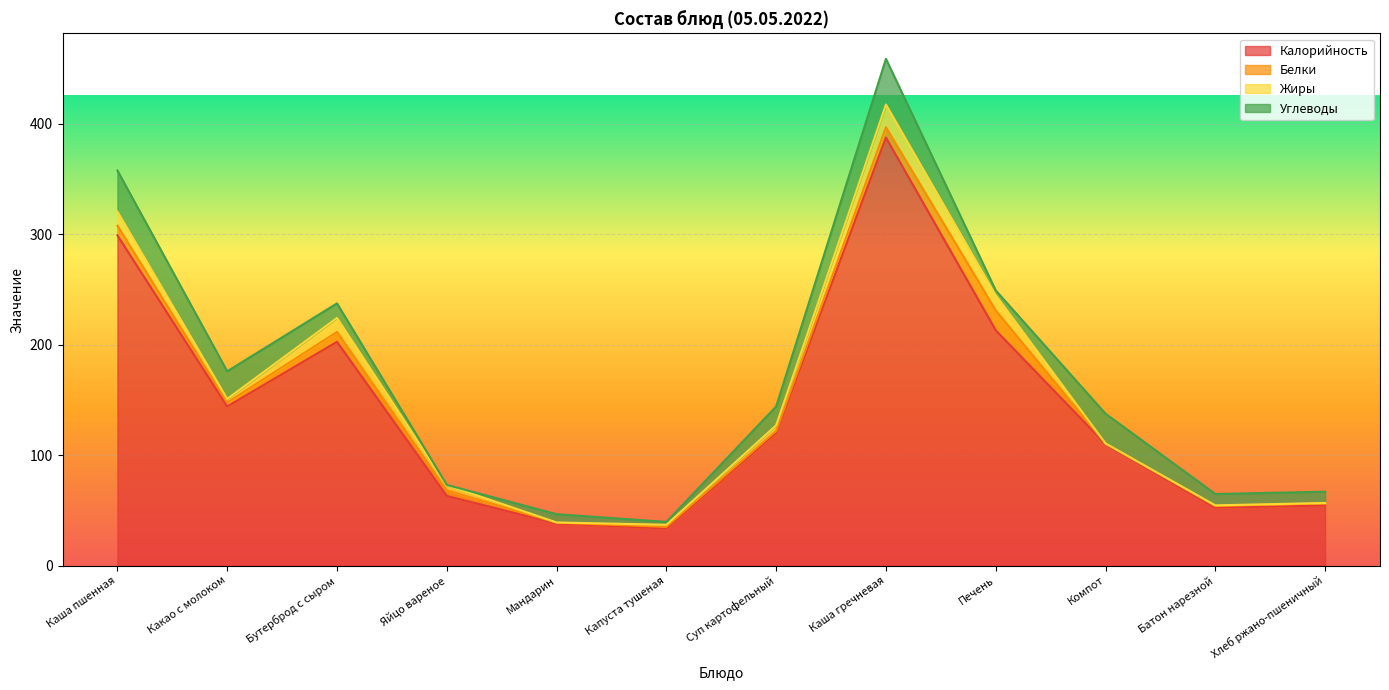

Reading right to left, what are all the values shown in this chart?

Калорийность: 54.3	52.4	110.0	213.0	387.6	120.3	33.5	38.0	63.0	202.6	144.0	299.0
Белки: 2.0	1.5	0.5	18.0	9.4	1.6	1.5	0.8	5.1	8.9	3.6	8.7
Жиры: 0.4	0.6	0.0	13.8	20.5	5.1	1.9	0.2	4.6	12.7	3.3	12.9
Углеводы: 10.2	10.3	27.0	4.3	41.4	17.1	2.6	7.5	0.3	13.2	25.0	37.1